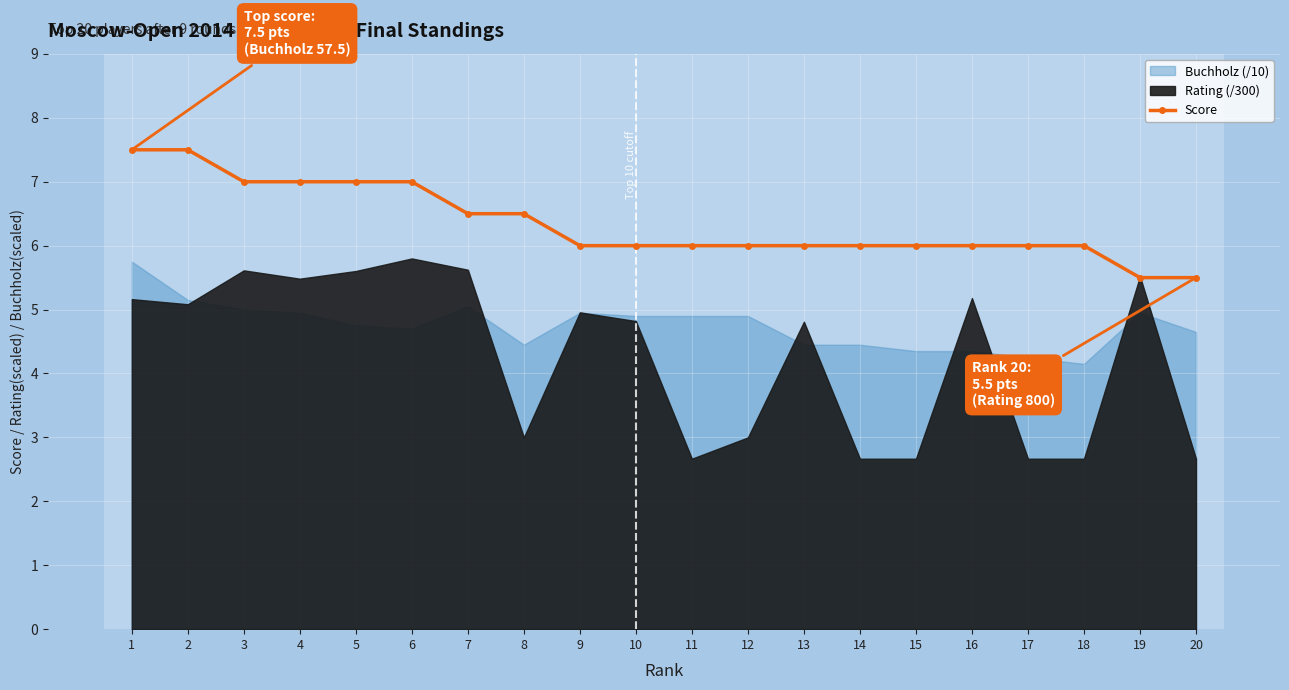

True or false: there are more than 1 points higher than both neighbors.

False